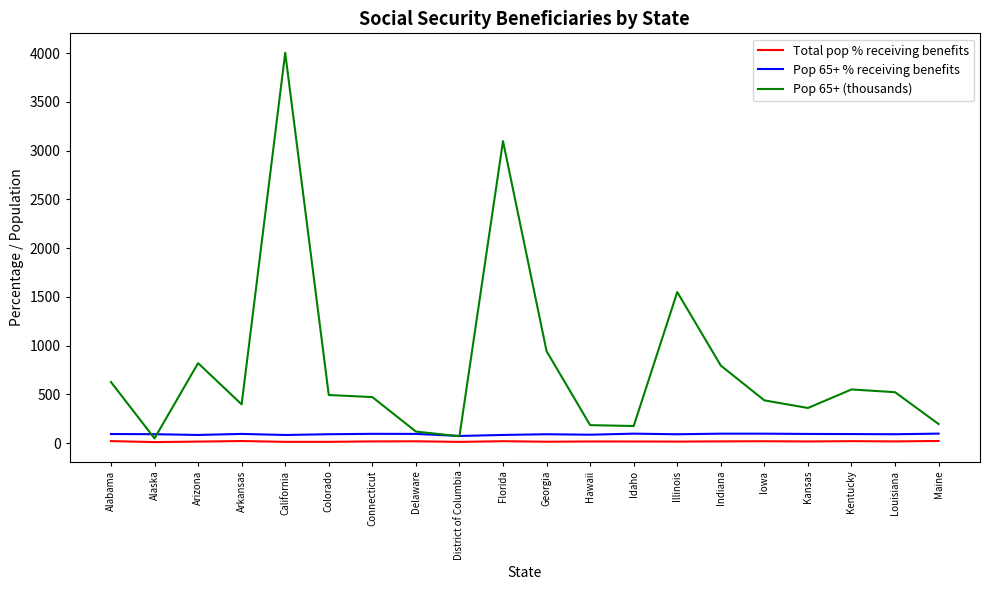

How many lines are shown in the chart?

3